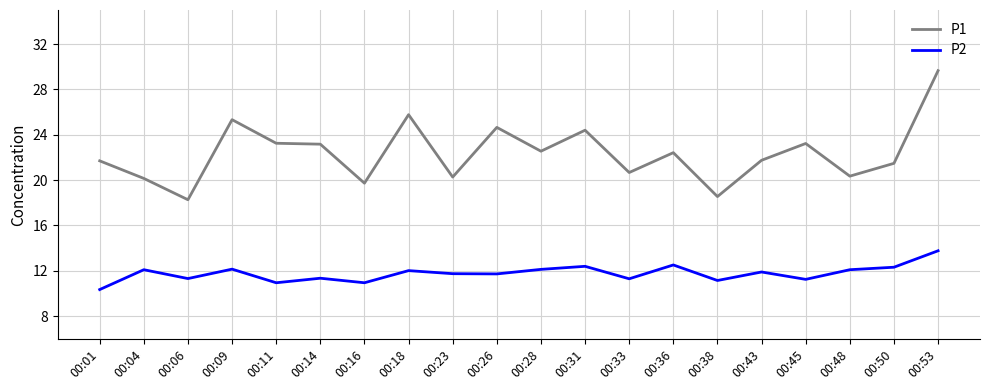

What is the difference between the maximum and minimum values in the P1 series?

11.4